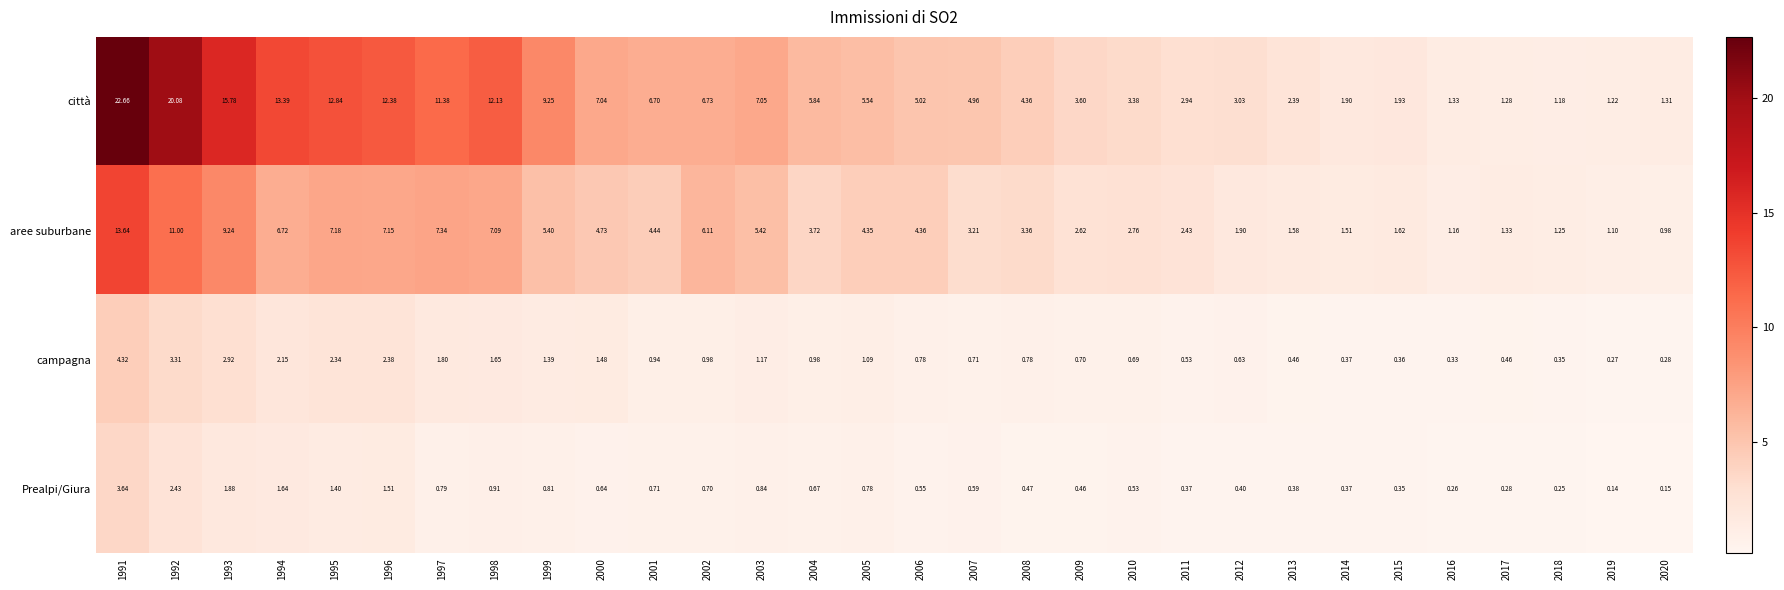

Which series changed the most between 2002 and 2012?

aree suburbane